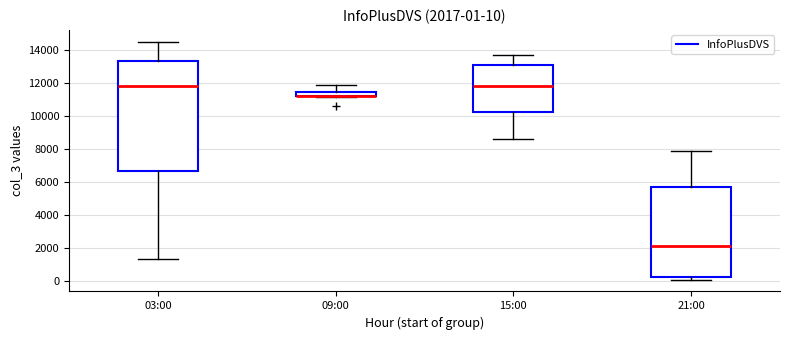

Comparing the boxes themselves (not the whiskers), which one is the tallest?

03:00